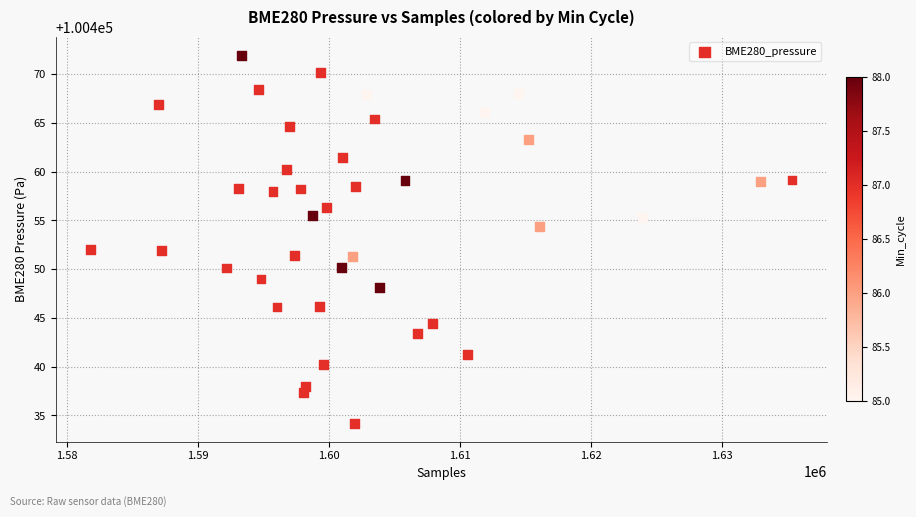

What is the range of X values (max minus min)?

53521.0